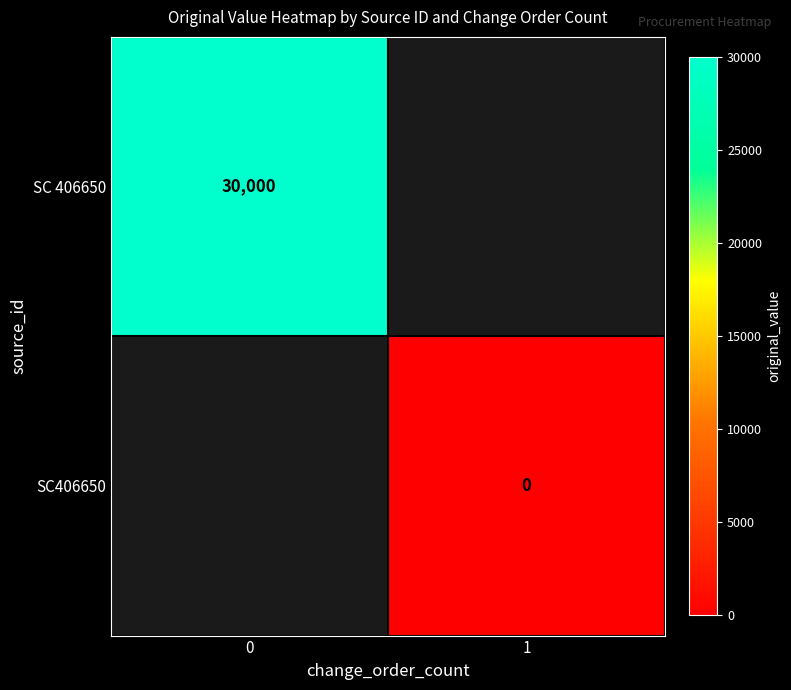

How many categories are shown in the chart?

2